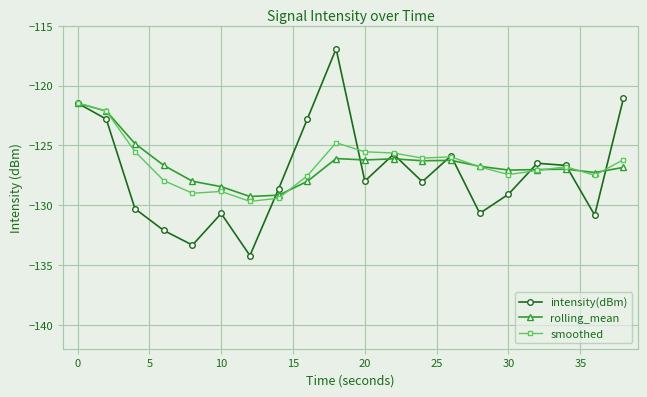

How many data points in intensity(dBm) are above -127?

9